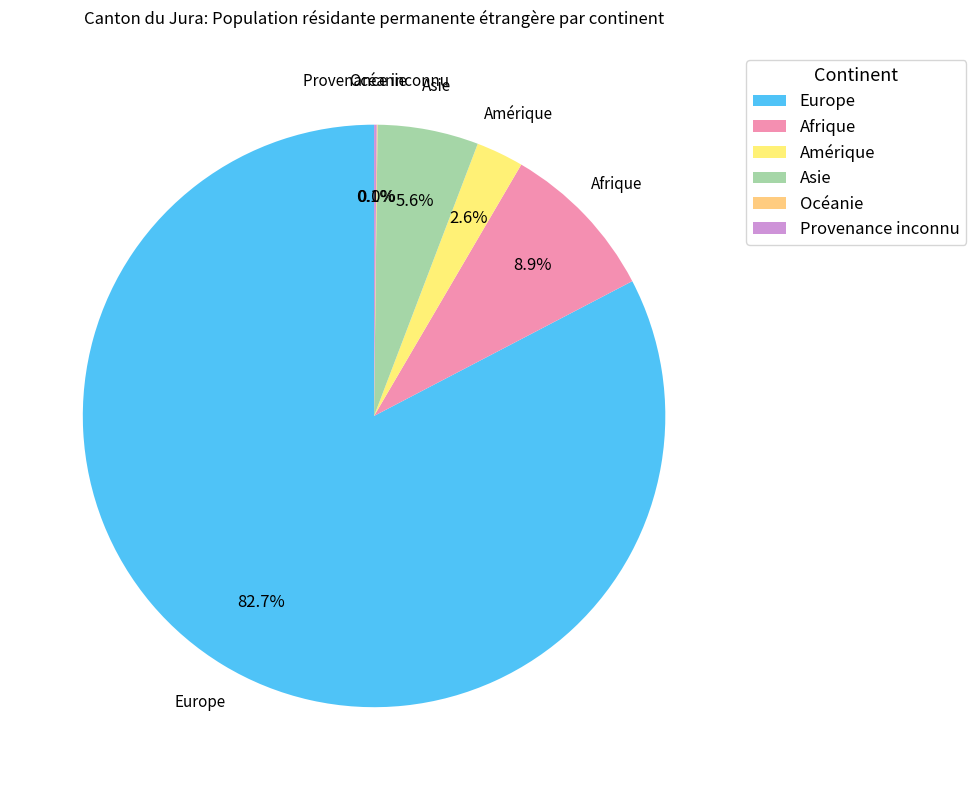

Which category has the biggest portion of the pie?

Europe